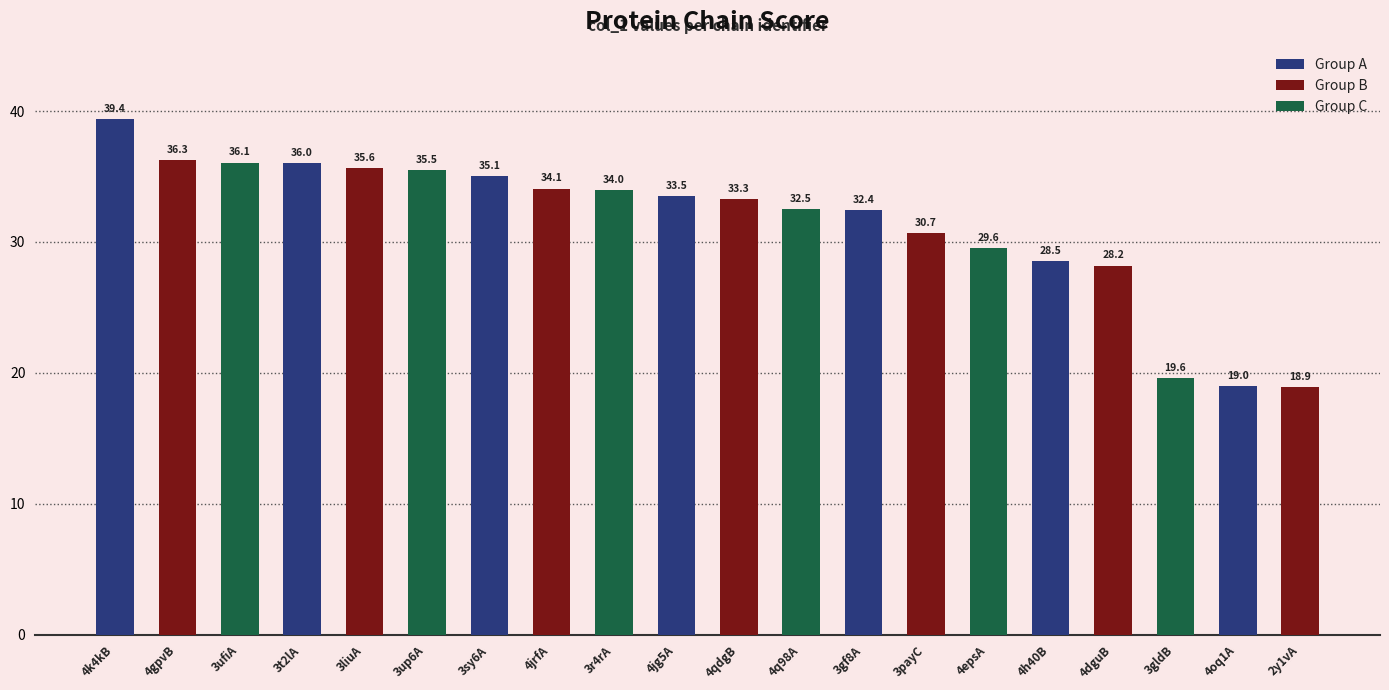

Are the bars grouped side by side (vs. stacked)?

No